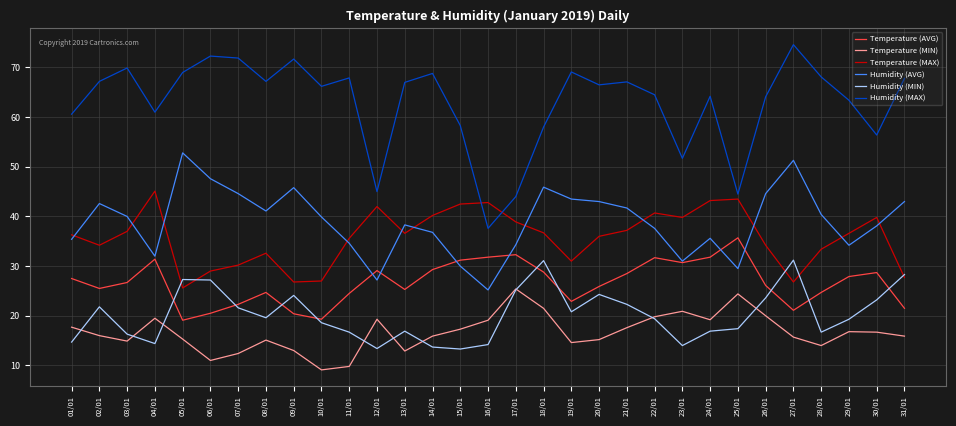

The Temperature (AVG) series shows 5.6 at 31/01. True or false?

False